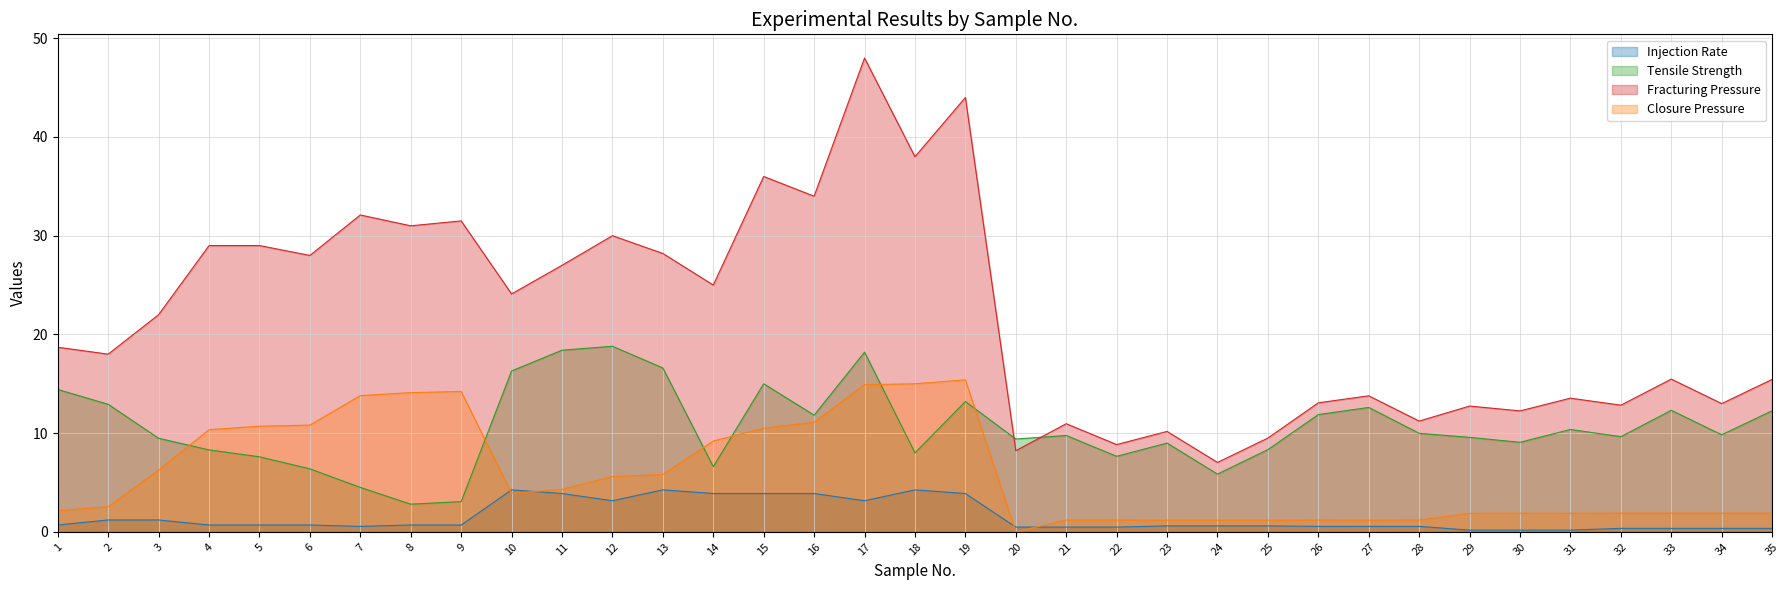

List the labels in order of Injection Rate value, largest first.

10, 13, 18, 11, 14, 15, 16, 19, 12, 17, 2, 3, 1, 4, 5, 6, 8, 9, 23, 24, 25, 7, 26, 27, 28, 20, 21, 22, 32, 33, 34, 35, 29, 30, 31